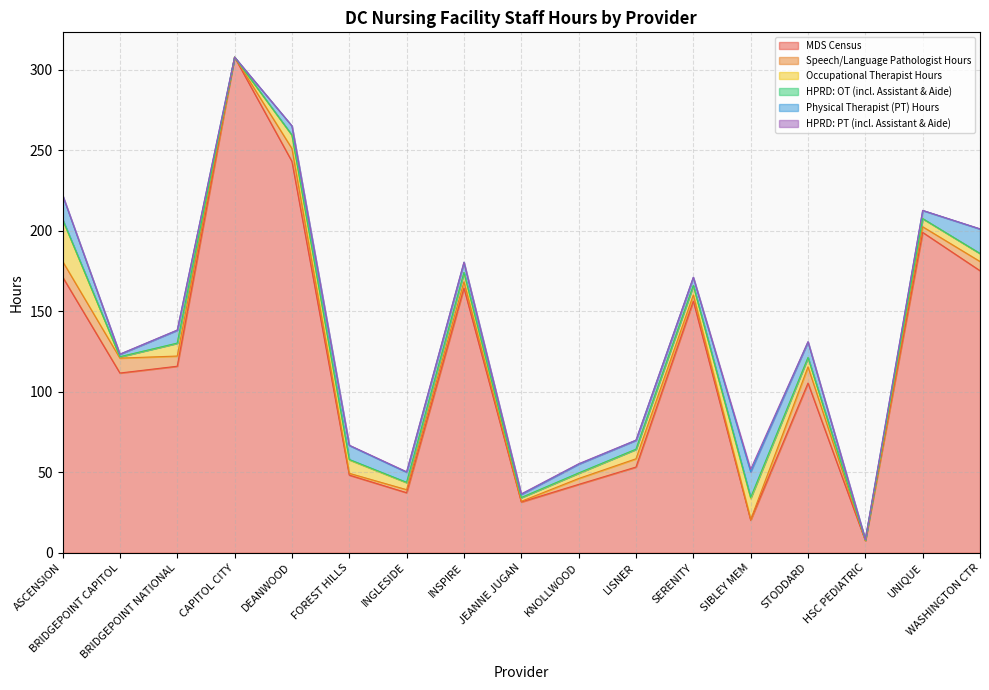

Is the value of Physical Therapist (PT) Hours at SERENITY greater than the value of Occupational Therapist Hours at ASCENSION?

No